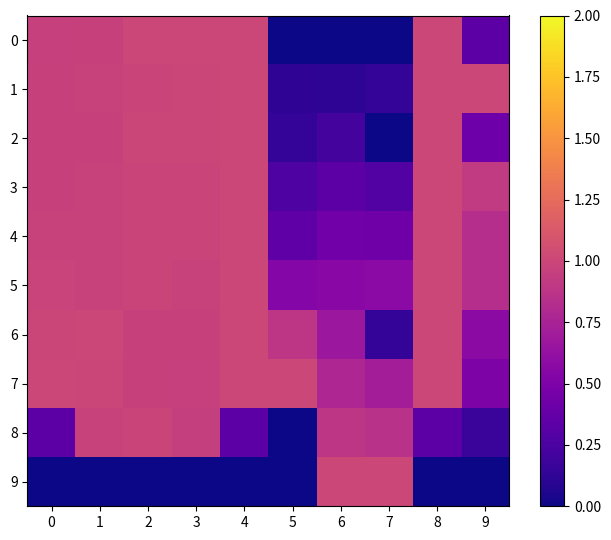

What is the total value across all series at 1?

8.8